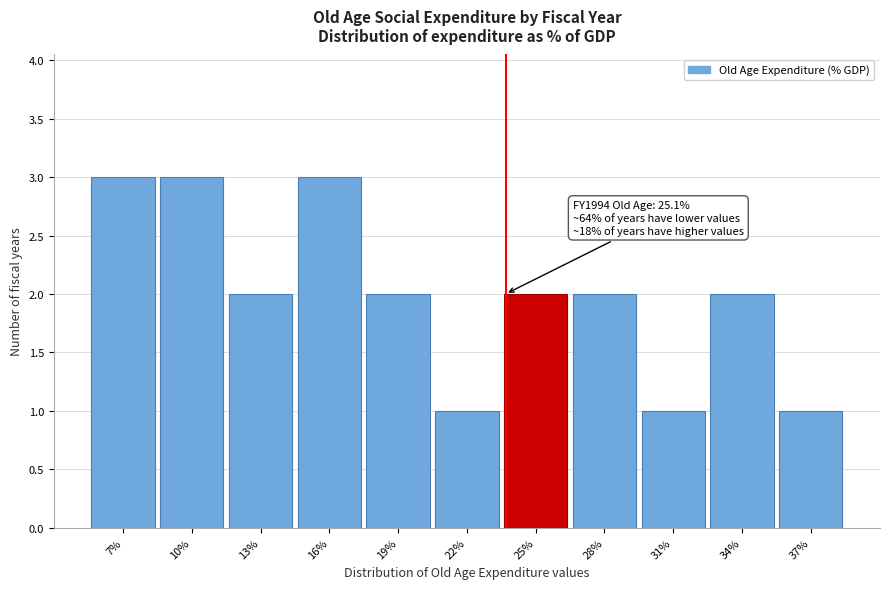

Reading left to right, list all the values displayed in this chart.

3	3	2	3	2	1	2	2	1	2	1